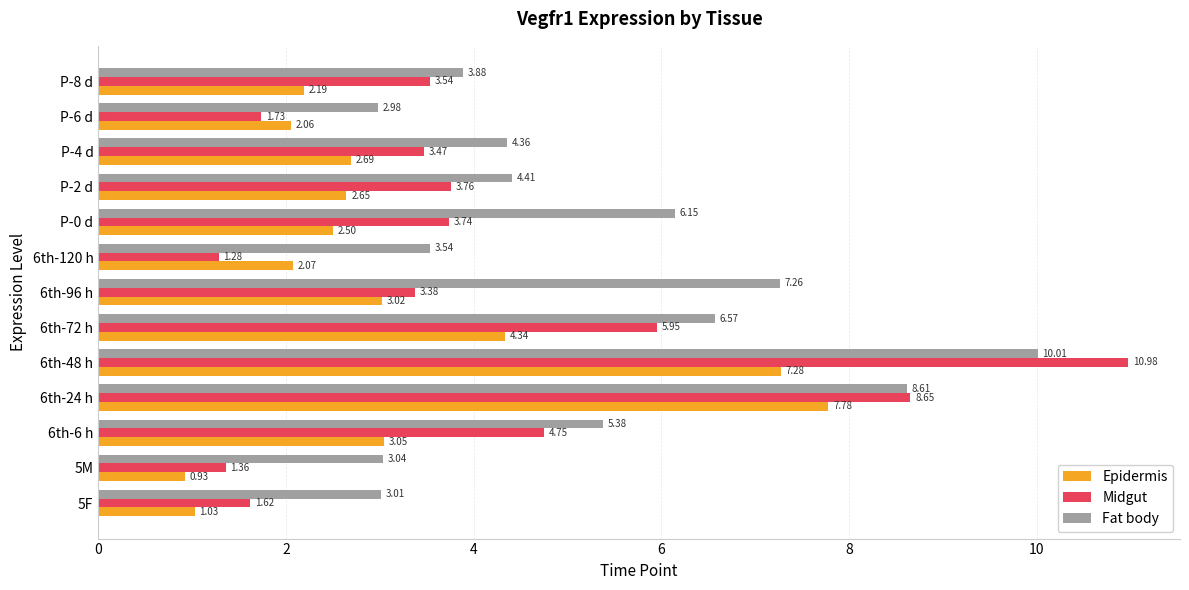

Is the value of Fat body at 6th-6 h greater than the value of Midgut at 6th-6 h?

Yes